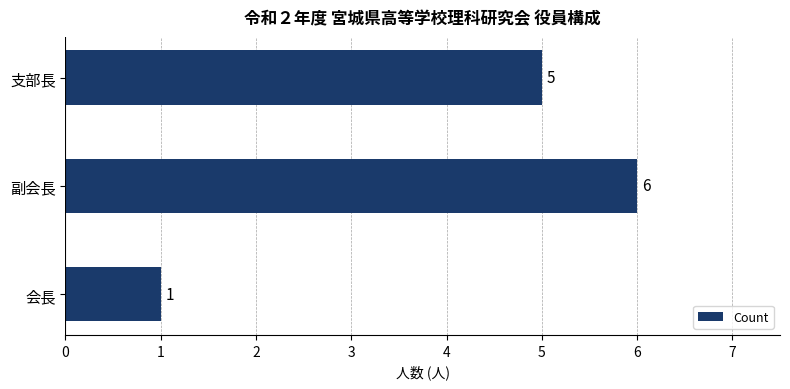

What is the smallest value displayed?

1